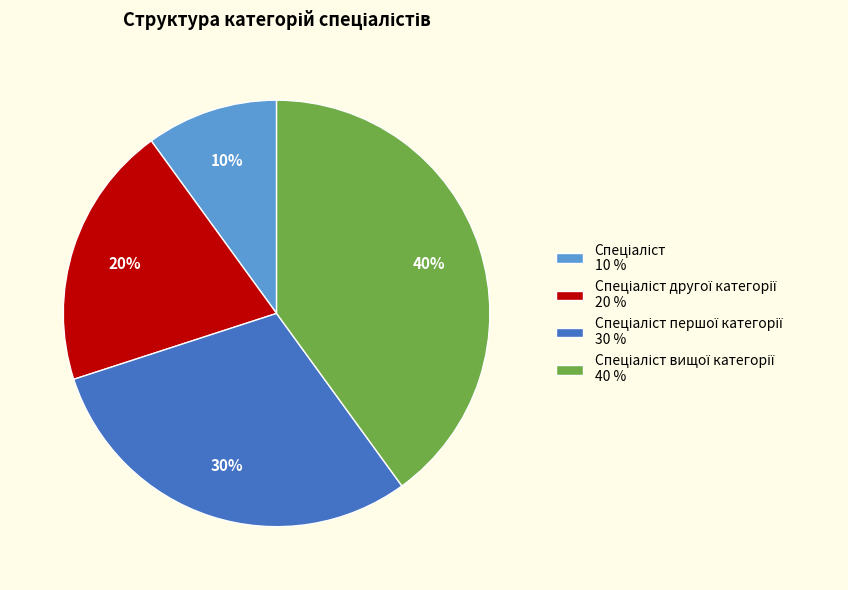

Is there any slice that represents more than half of the pie?

No